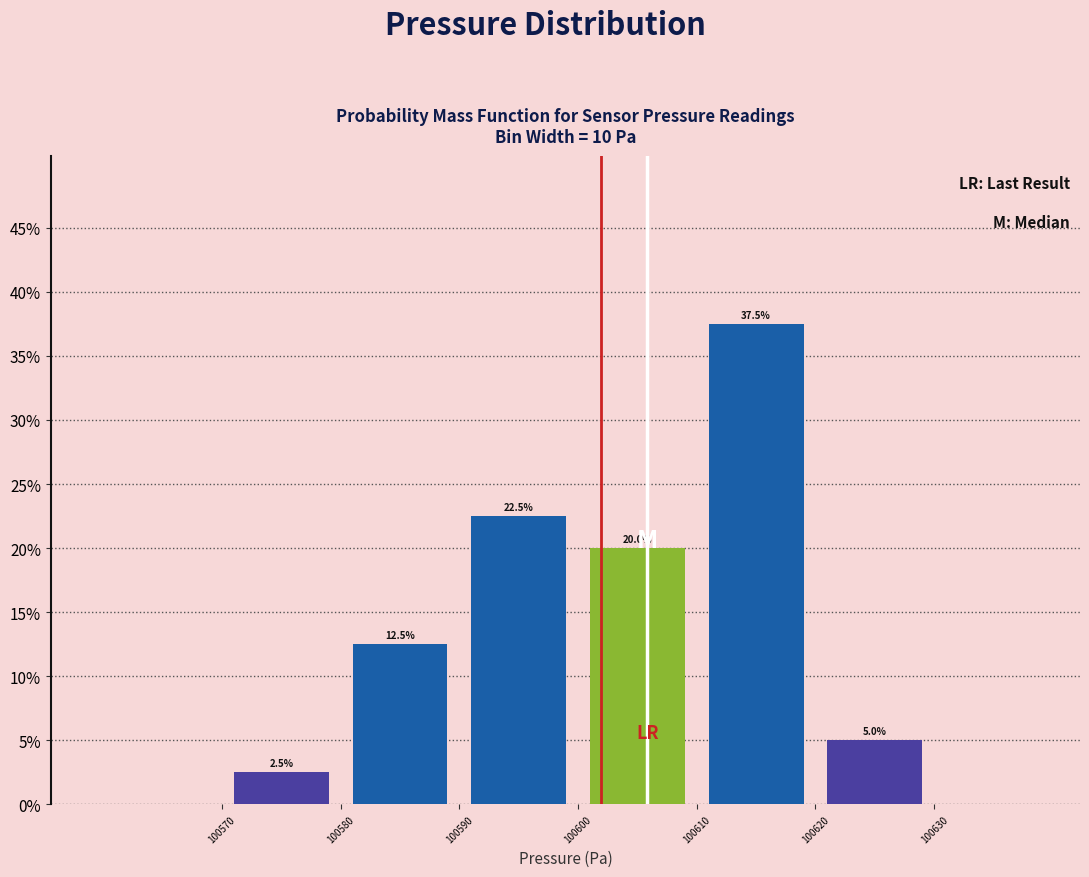

Reading left to right, transcribe this chart: for each bar, give the range it covers on the x-axis and its height.

100570 to 100580: 2.5
100580 to 100590: 12.5
100590 to 100600: 22.5
100600 to 100610: 20.0
100610 to 100620: 37.5
100620 to 100630: 5.0